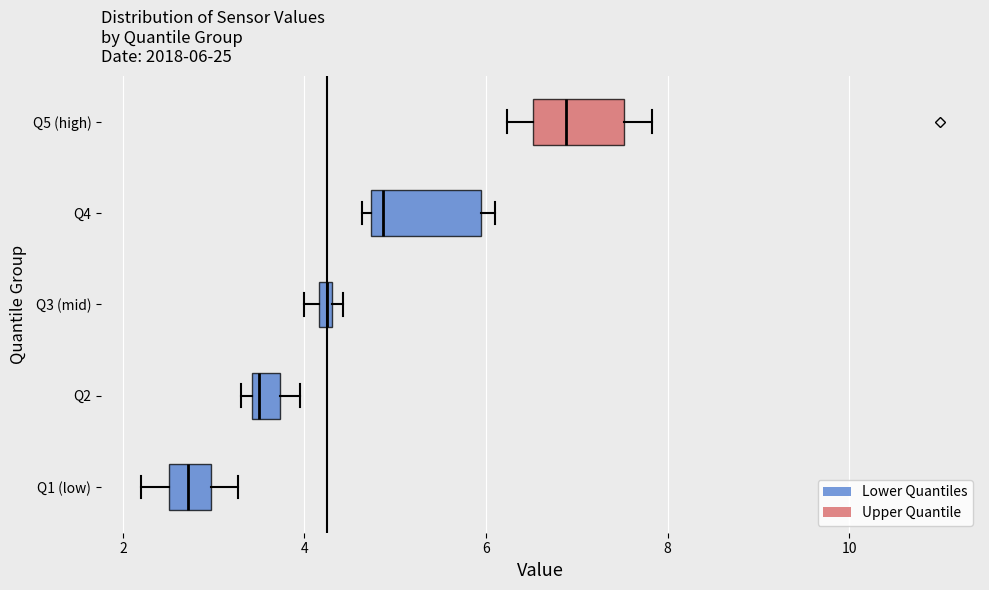

Which box is the widest, from its left edge to its right edge?

Q4